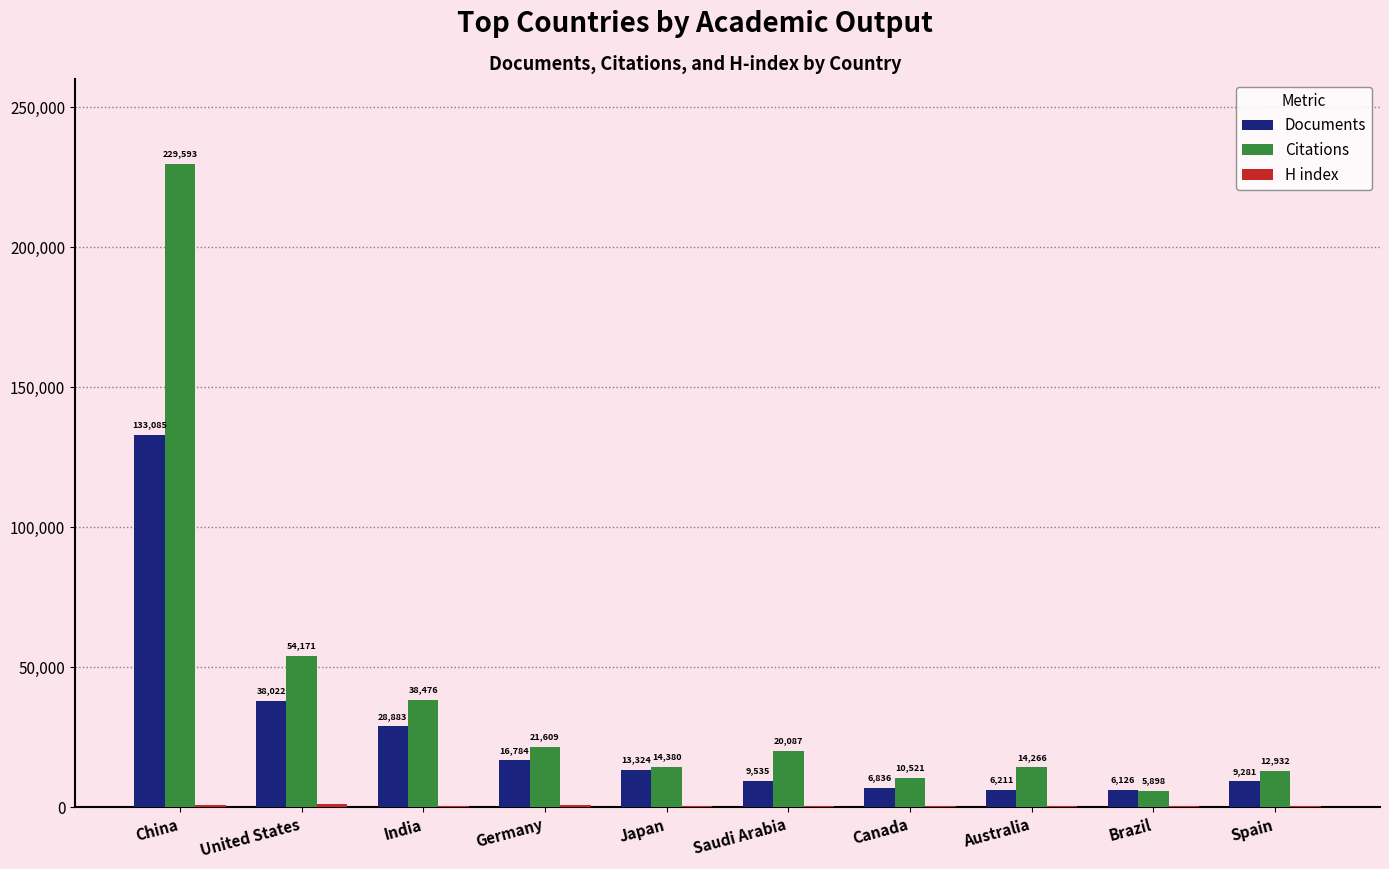

At which label does Citations first exceed 20087?

China